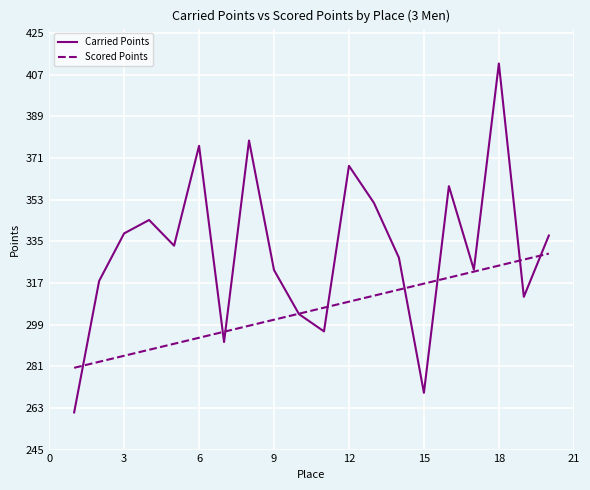

Is this an area chart (filled region under the line)?

No